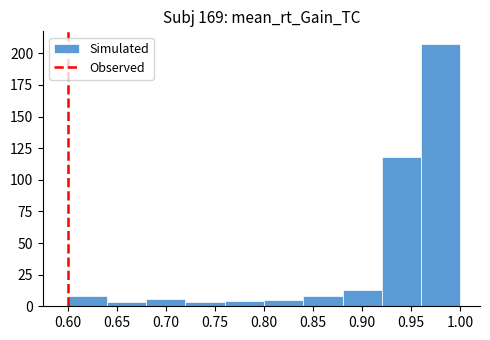

What is the height of the bar covering 0.84 to 0.88 on the x-axis? The values are not printed on the chart, so give them approximately, as read against the axis.

10